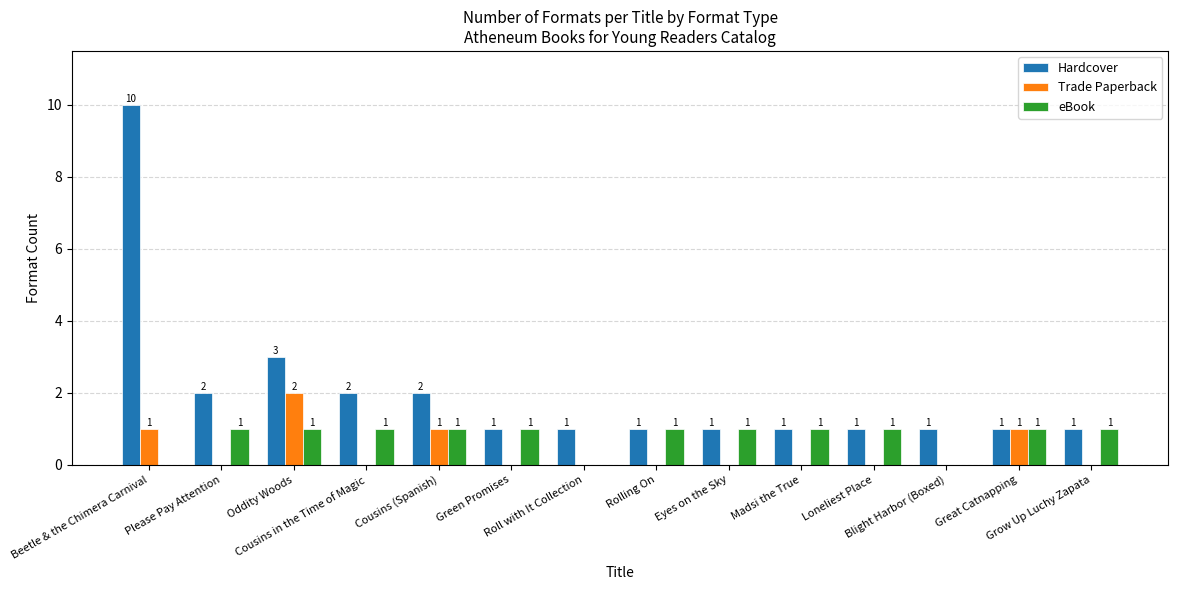

What is the sum of all eBook values?

11